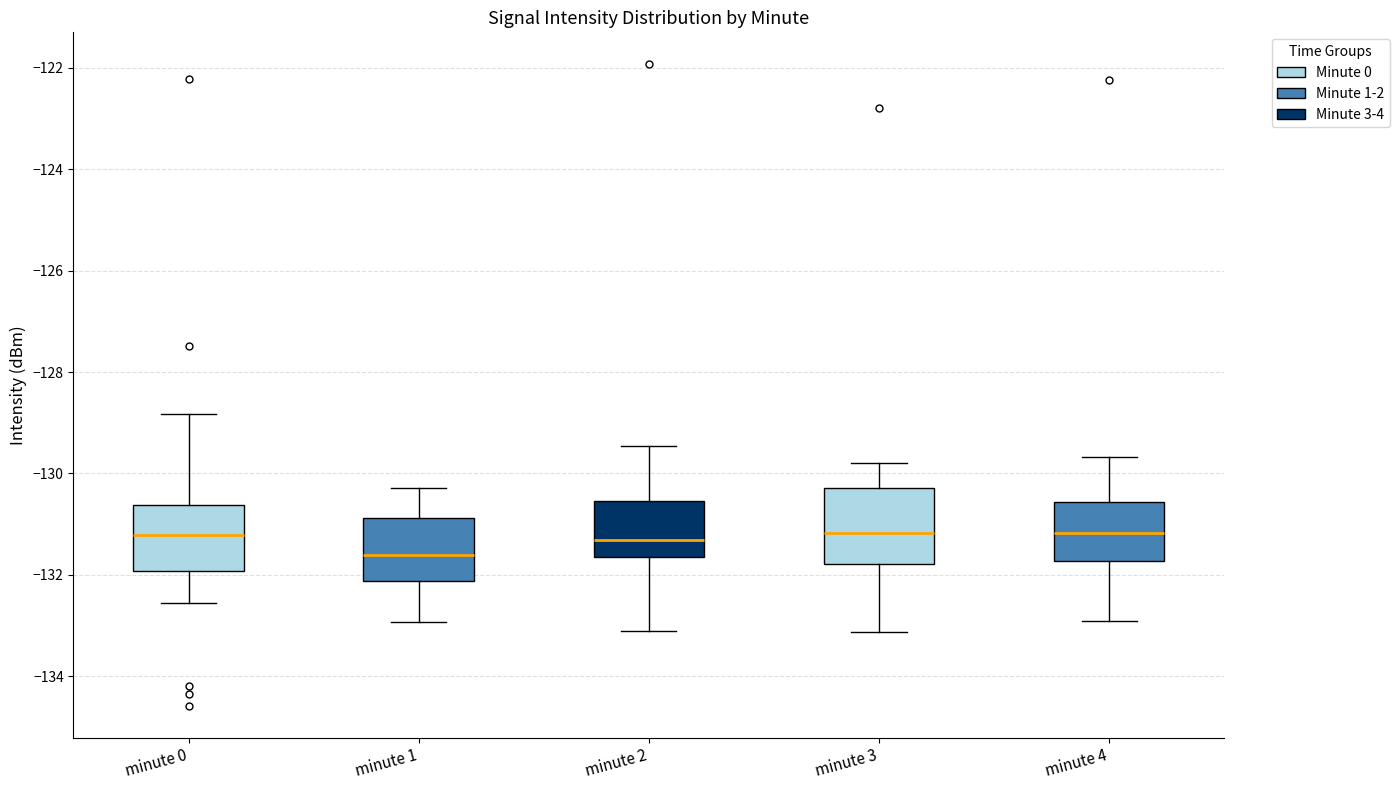

Which box has the lowest median line?

minute 1